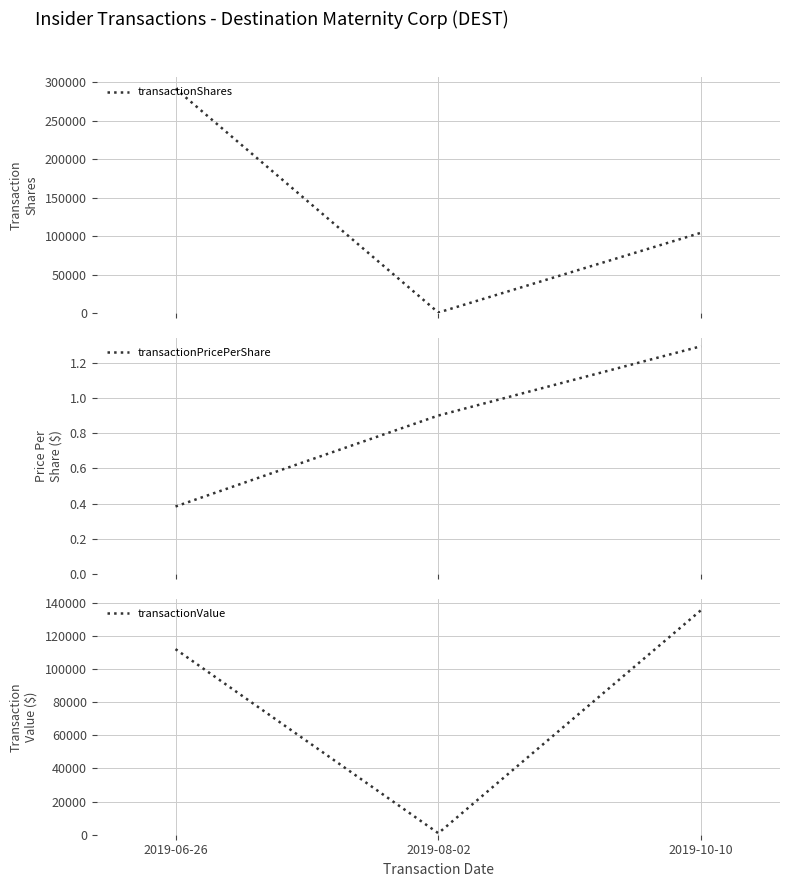

Reading left to right, extract all data points from this chart.

transactionShares: 2019-06-26=291766.0	2019-08-02=1000.0	2019-10-10=104700.0
transactionPricePerShare: 2019-06-26=0.4	2019-08-02=0.9	2019-10-10=1.3
transactionValue: 2019-06-26=111892.0	2019-08-02=900.0	2019-10-10=135460.0